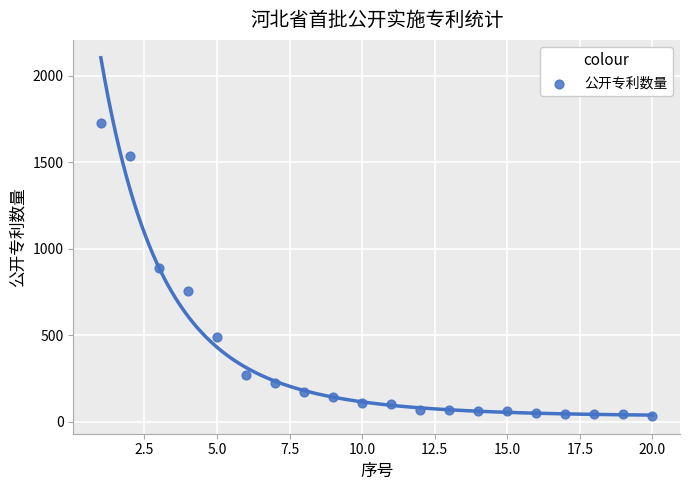

What is the range of Y values (max minus min)?

1691